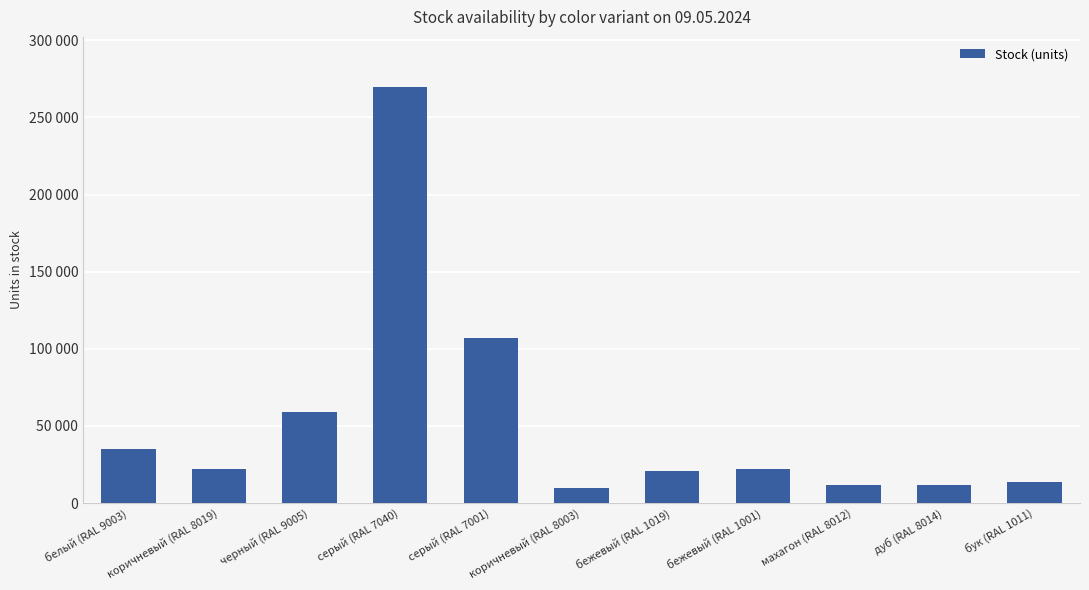

Where is the data nearest to the value 139803?

серый (RAL 7001)